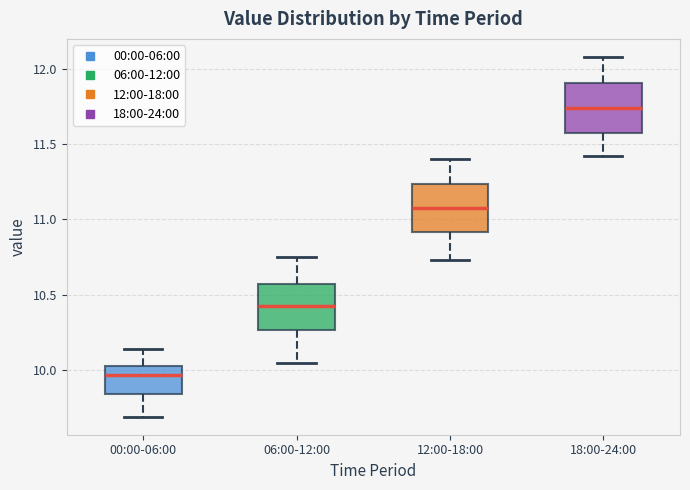

Which box's median line is the lowest?

00:00-06:00